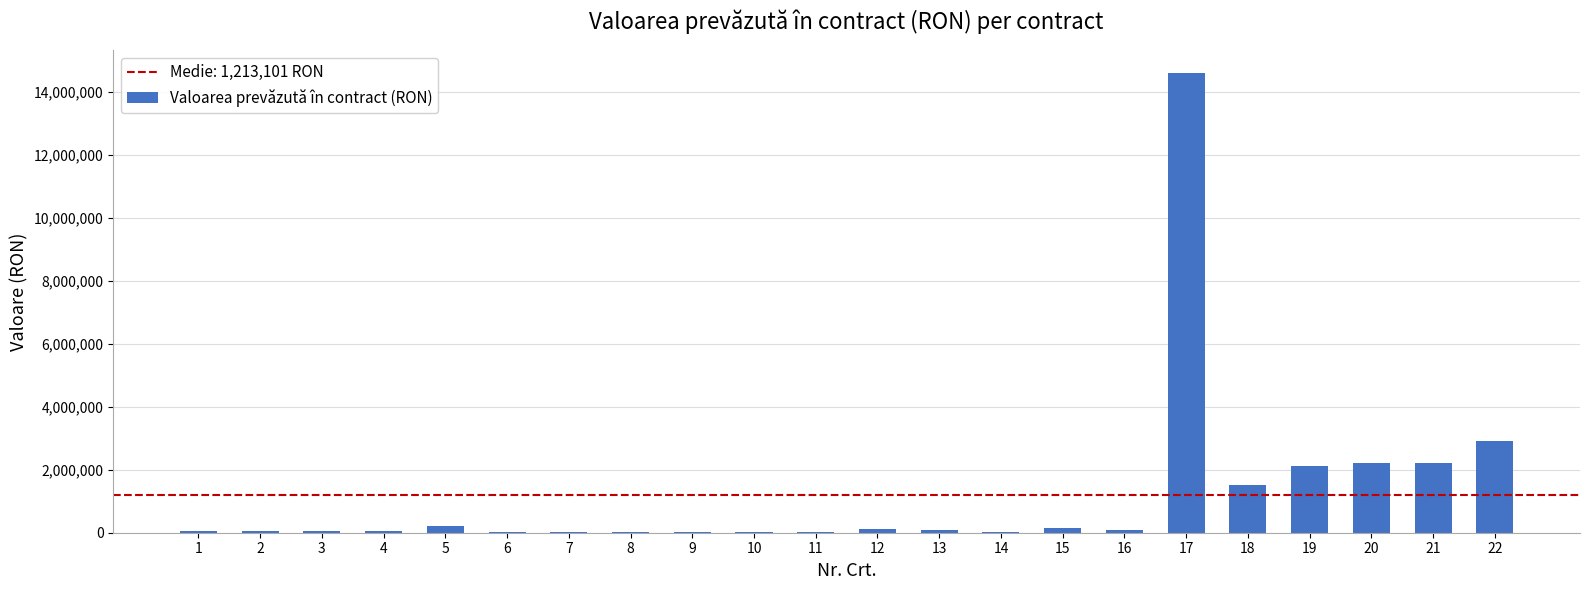

What is the sum of all values?

26688217.2